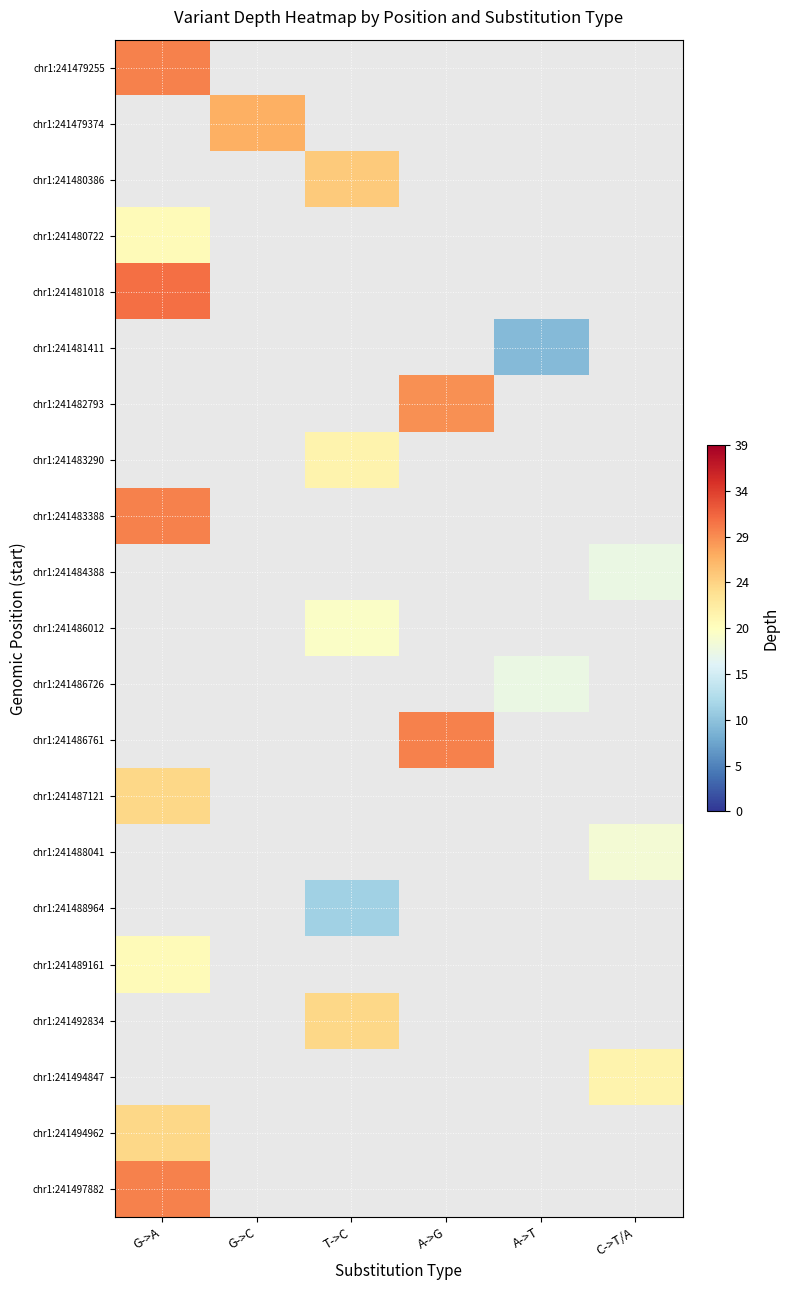

Which label corresponds to the largest value in the chart?

G->A